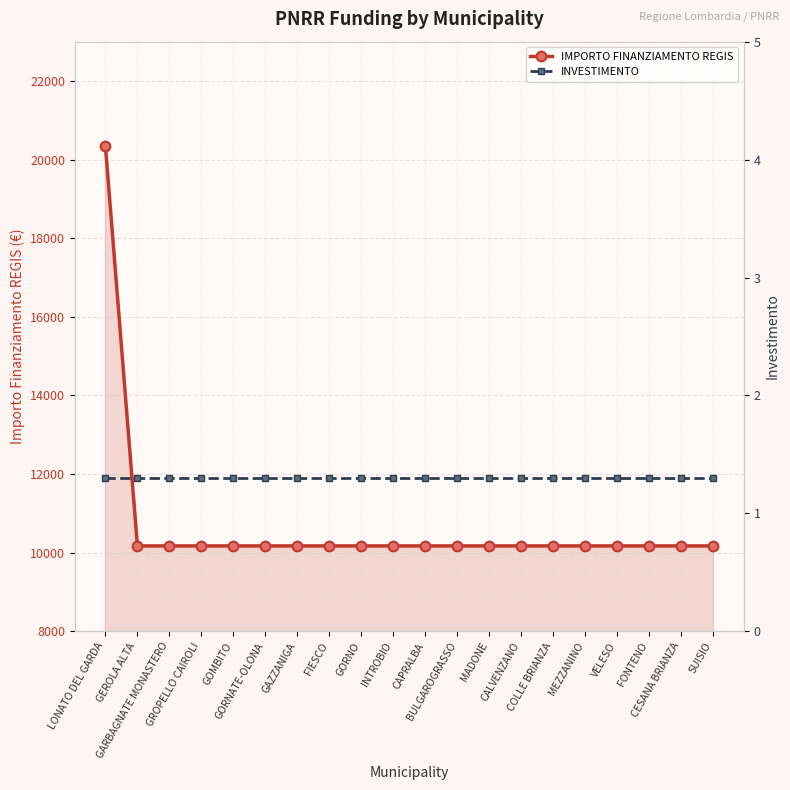

Which category has the highest value across all series?

LONATO DEL GARDA